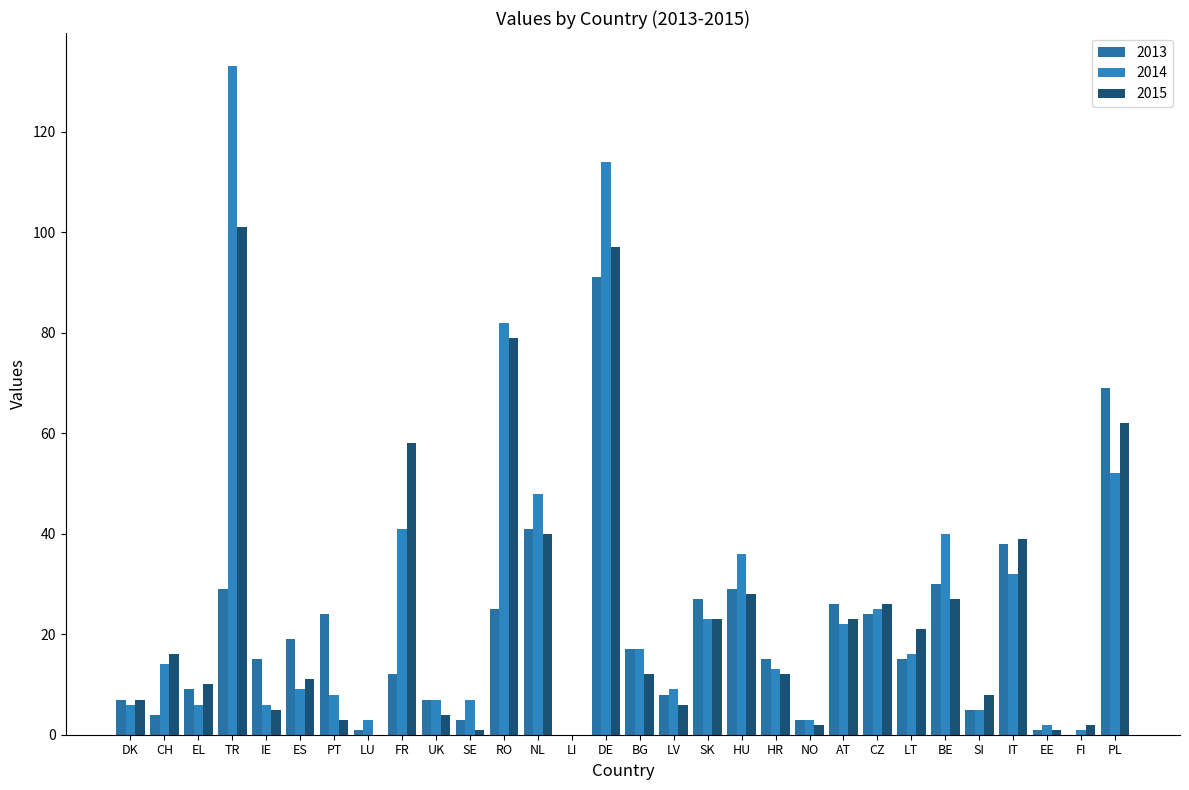

True or false: 2015 has a value of 4 at UK.

True